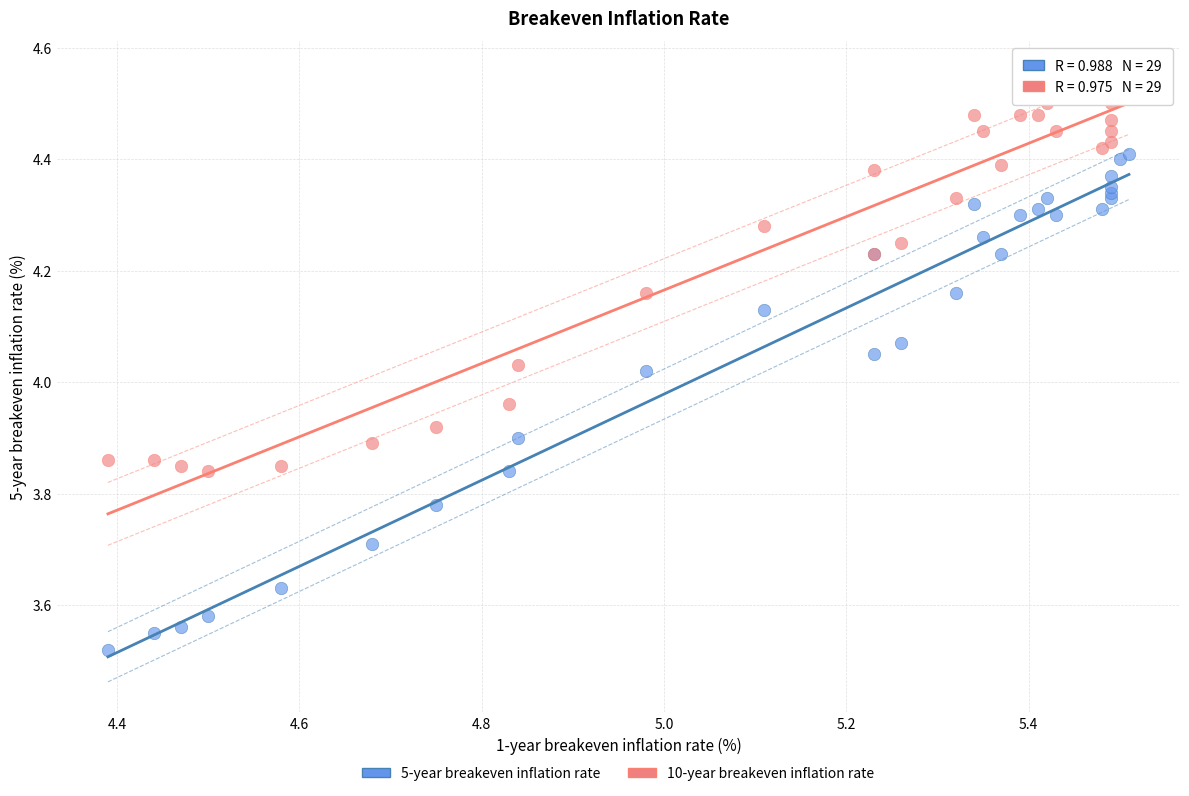

What is the X range (max minus min) for the scatter plot?

1.1